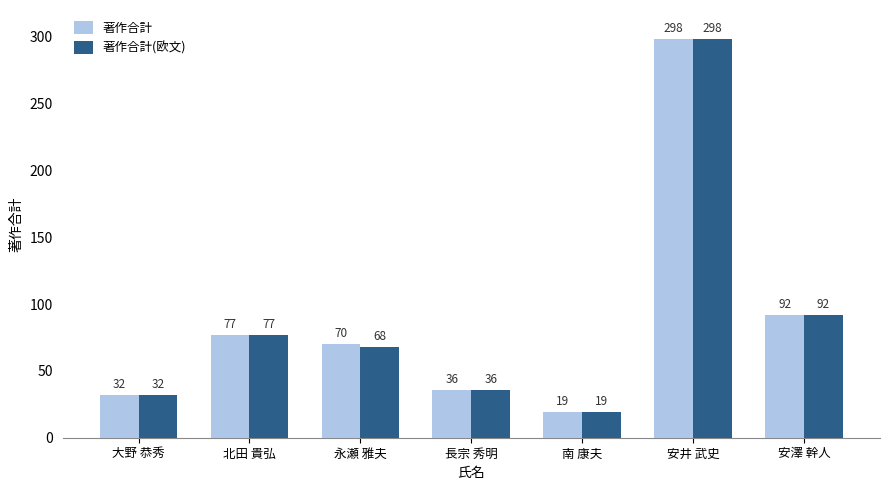

Rank the series by their average value, from highest to lowest.

著作合計, 著作合計(欧文)